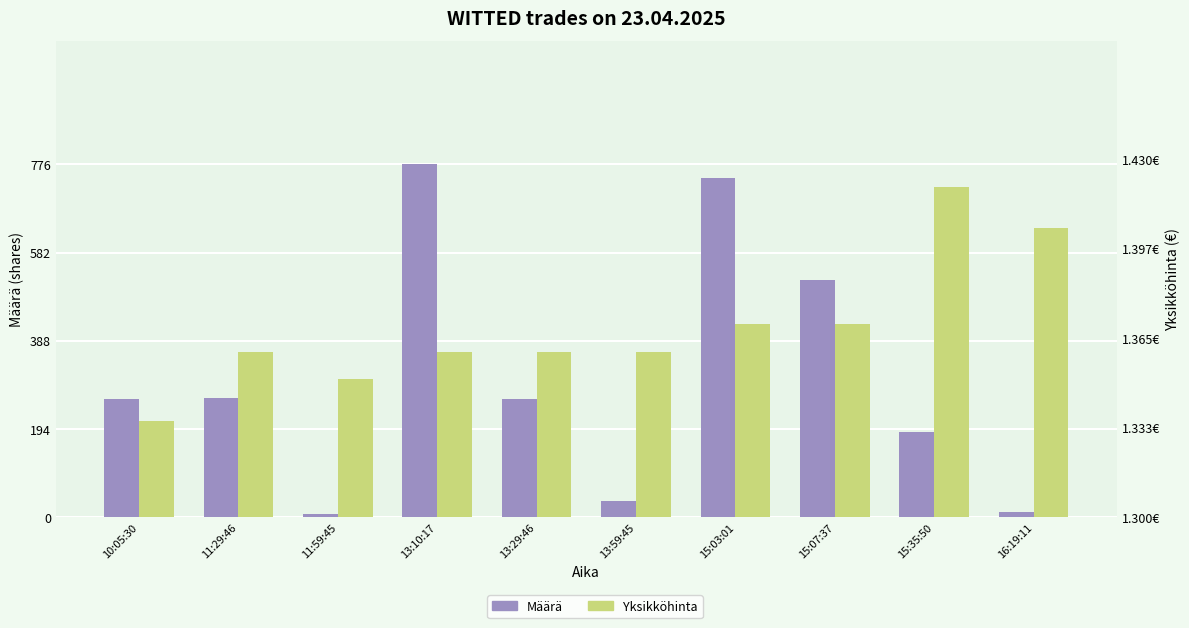

At which label is Yksikköhinta closest to 59?

15:03:01